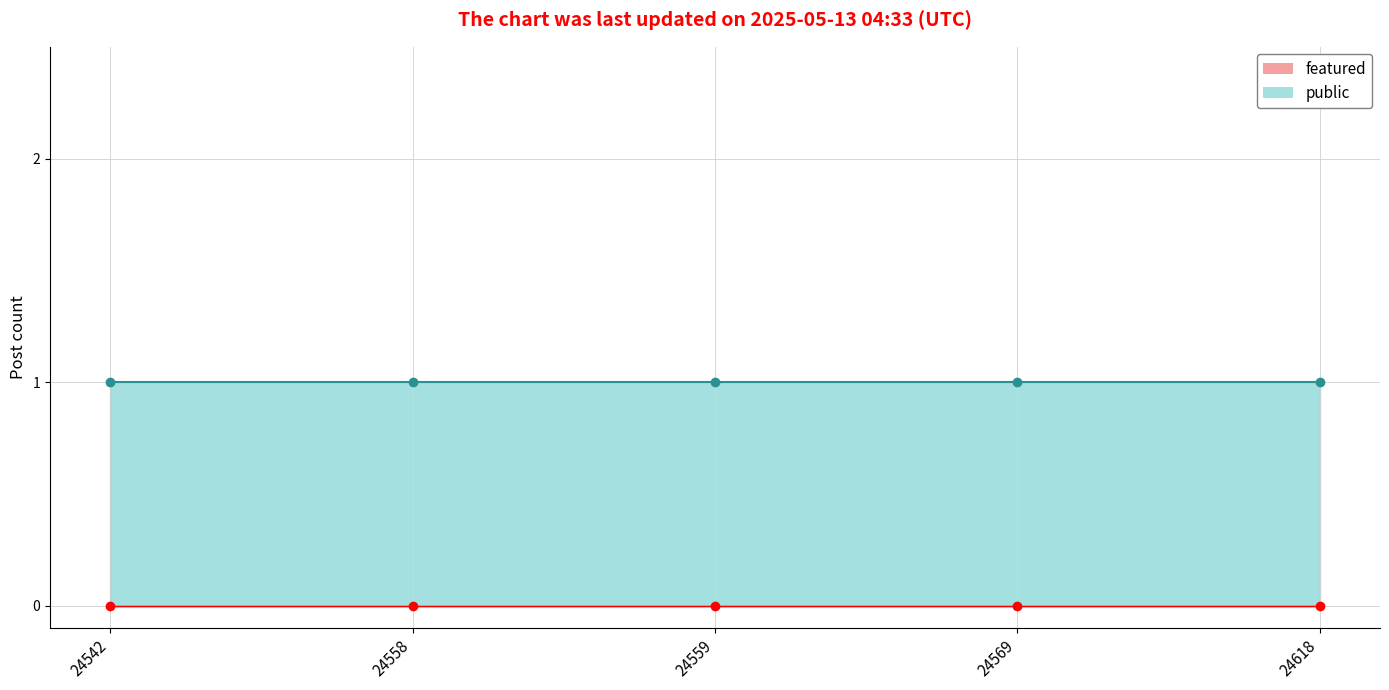

Between 24558 and 24618, which series saw the biggest shift?

public